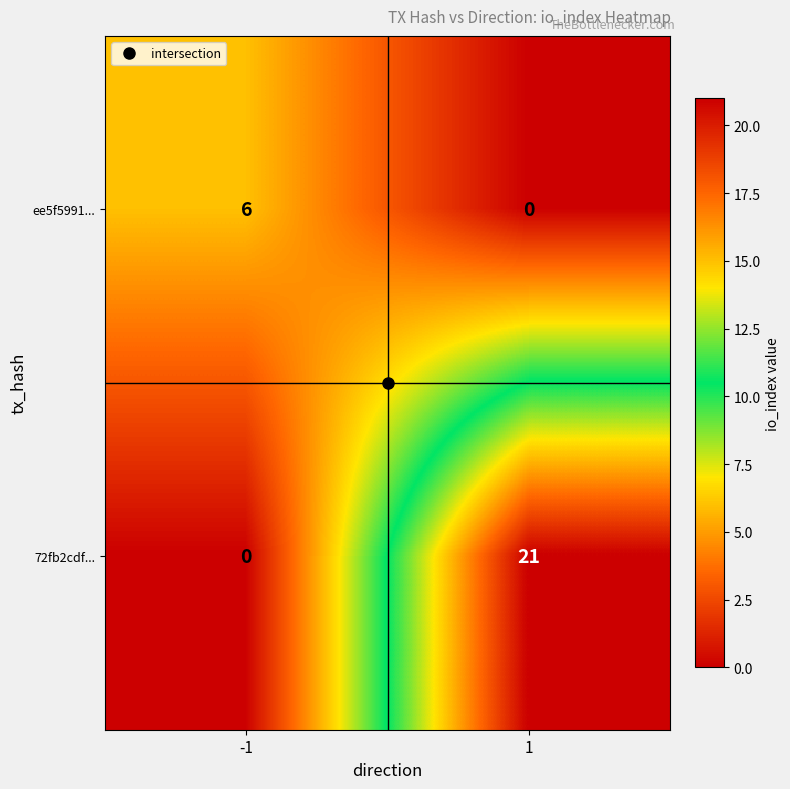

Rank the series by their maximum value, from lowest to highest.

ee5f5991..., 72fb2cdf...